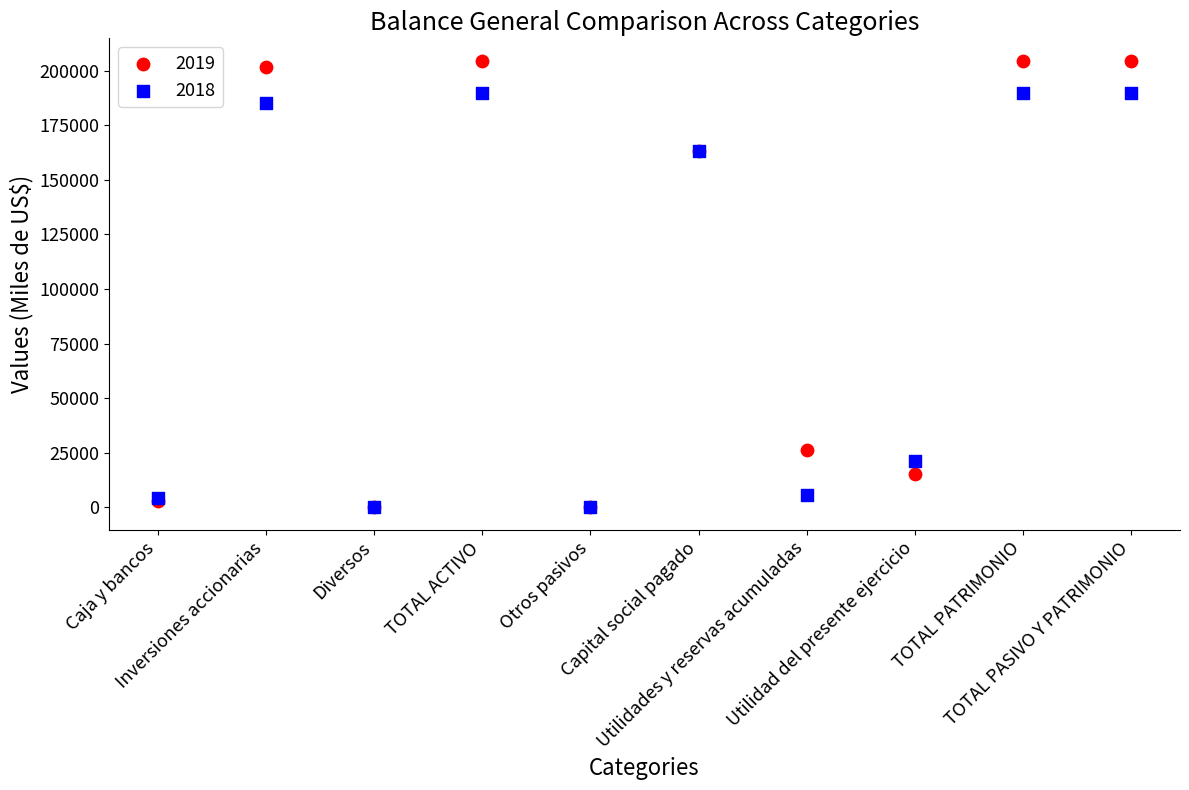

Which series has the largest Y range (max minus min)?

2019